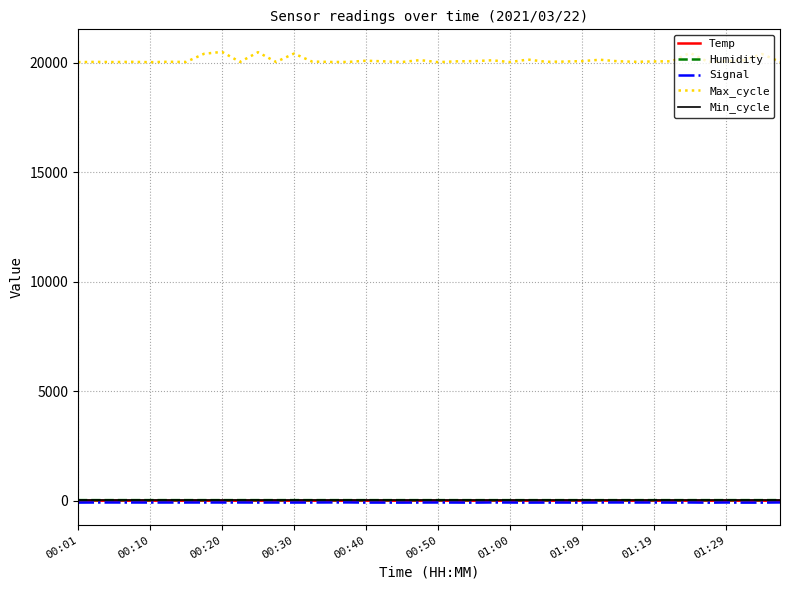

True or false: Temp and Max_cycle intersect in this chart.

False